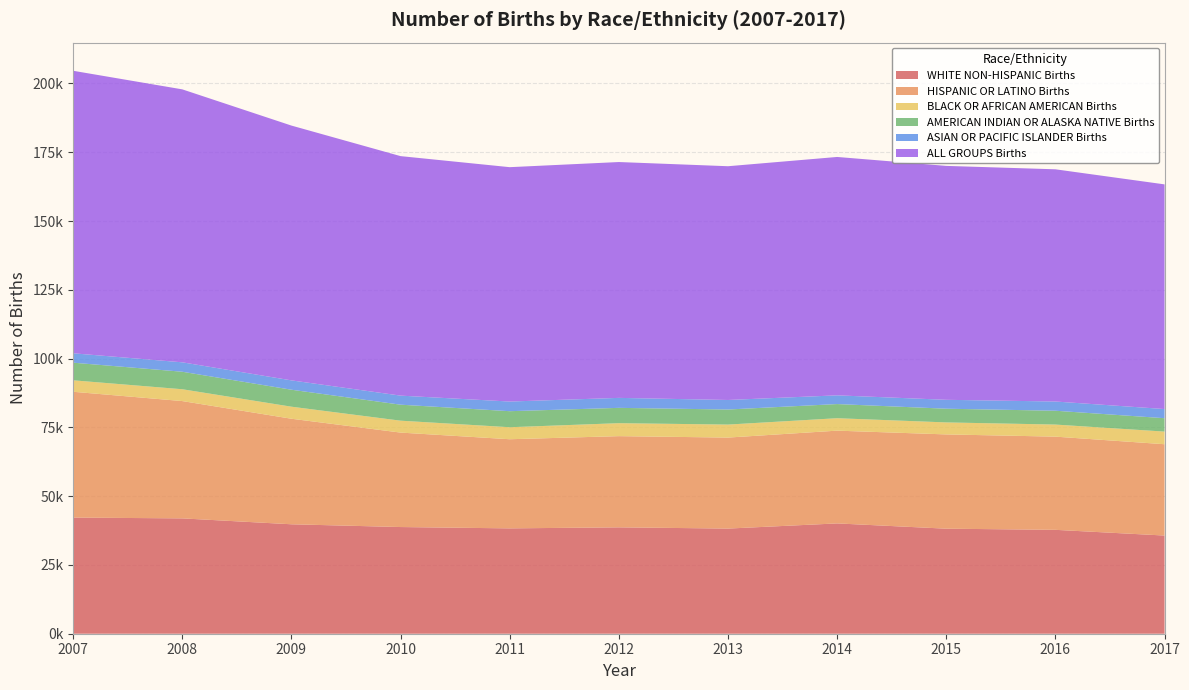

Reading left to right, extract all data points from this chart.

WHITE NON-HISPANIC Births: 2007=42216	2008=41925	2009=39781	2010=38777	2011=38294	2012=38670	2013=38220	2014=40097	2015=38180	2016=37762	2017=35685
HISPANIC OR LATINO Births: 2007=45731	2008=42639	2009=38362	2010=34333	2011=32398	2012=33146	2013=33075	2014=33715	2015=34264	2016=33874	2017=33191
BLACK OR AFRICAN AMERICAN Births: 2007=4165	2008=4301	2009=4378	2010=4328	2011=4366	2012=4715	2013=4726	2014=4522	2015=4361	2016=4388	2017=4595
AMERICAN INDIAN OR ALASKA NATIVE Births: 2007=6408	2008=6362	2009=6170	2010=5815	2011=5830	2012=5569	2013=5476	2014=5145	2015=4984	2016=5030	2017=4866
ASIAN OR PACIFIC ISLANDER Births: 2007=3412	2008=3425	2009=3396	2010=3293	2011=3505	2012=3625	2013=3466	2014=3169	2015=3235	2016=3350	2017=3327
ALL GROUPS Births: 2007=102687	2008=99215	2009=92616	2010=87053	2011=85190	2012=85725	2013=84963	2014=86648	2015=85024	2016=84404	2017=81664